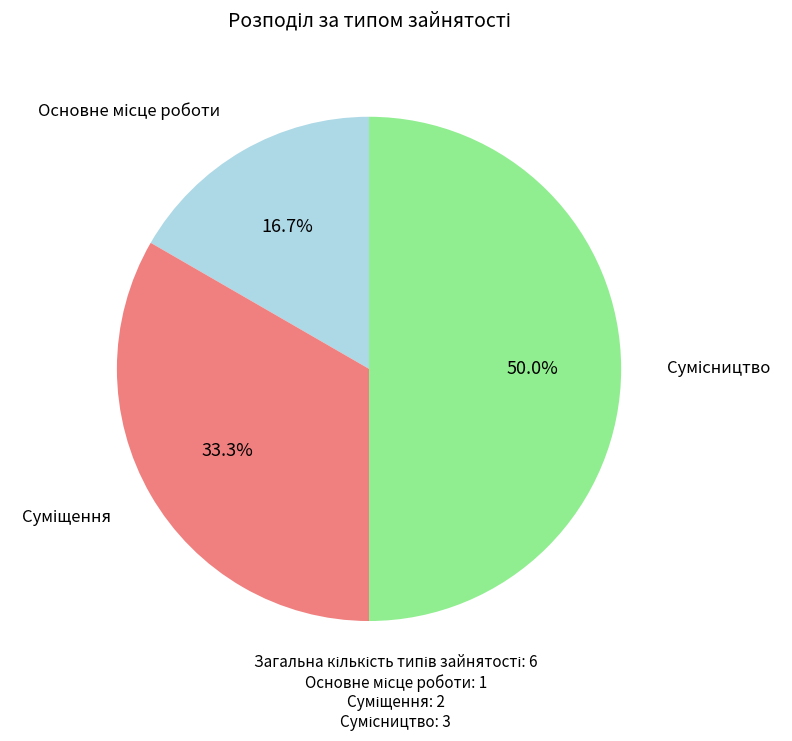

Is it true that Суміщення is 33% of the pie?

True